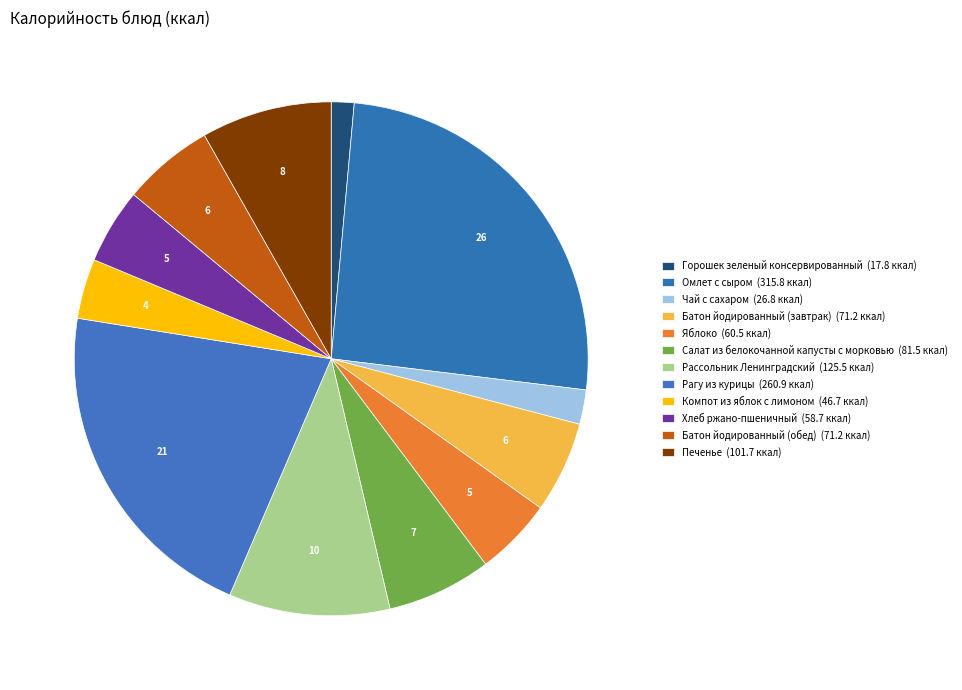

What is the change in value from Горошек зеленый консервированный to Компот из яблок с лимоном?

+28.9